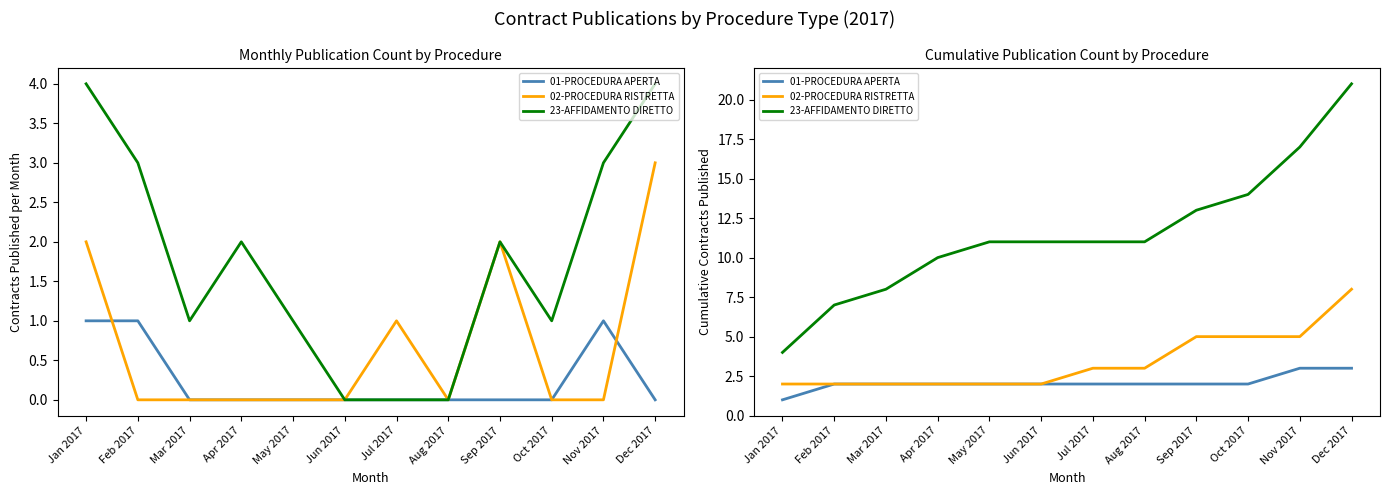

True or false: 01-PROCEDURA APERTA and 23-AFFIDAMENTO DIRETTO cross at least once.

False